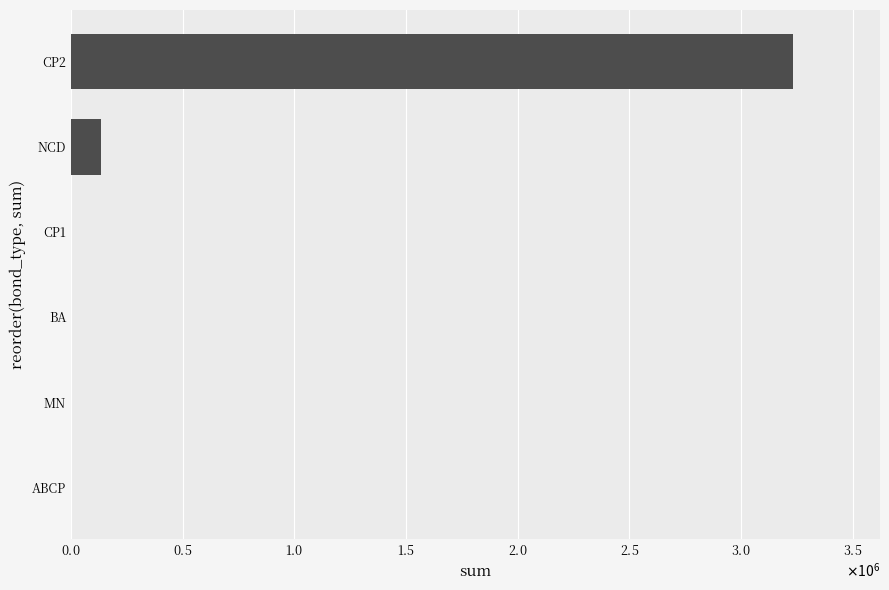

Are the bars horizontal?

Yes